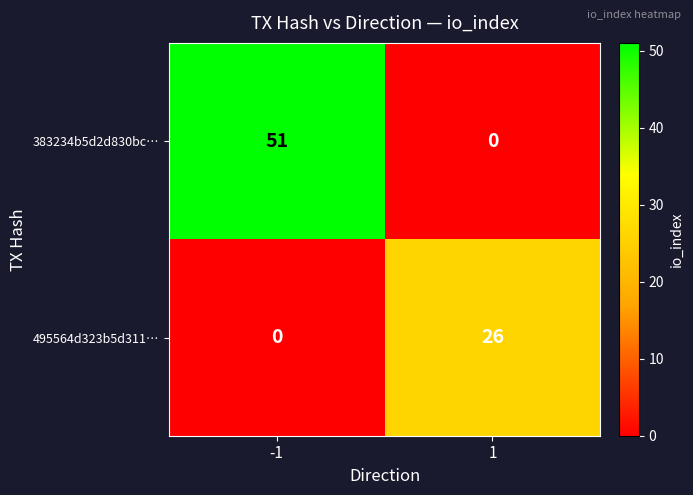

Which series changed the most between -1 and 1?

383234b5d2d830bc…